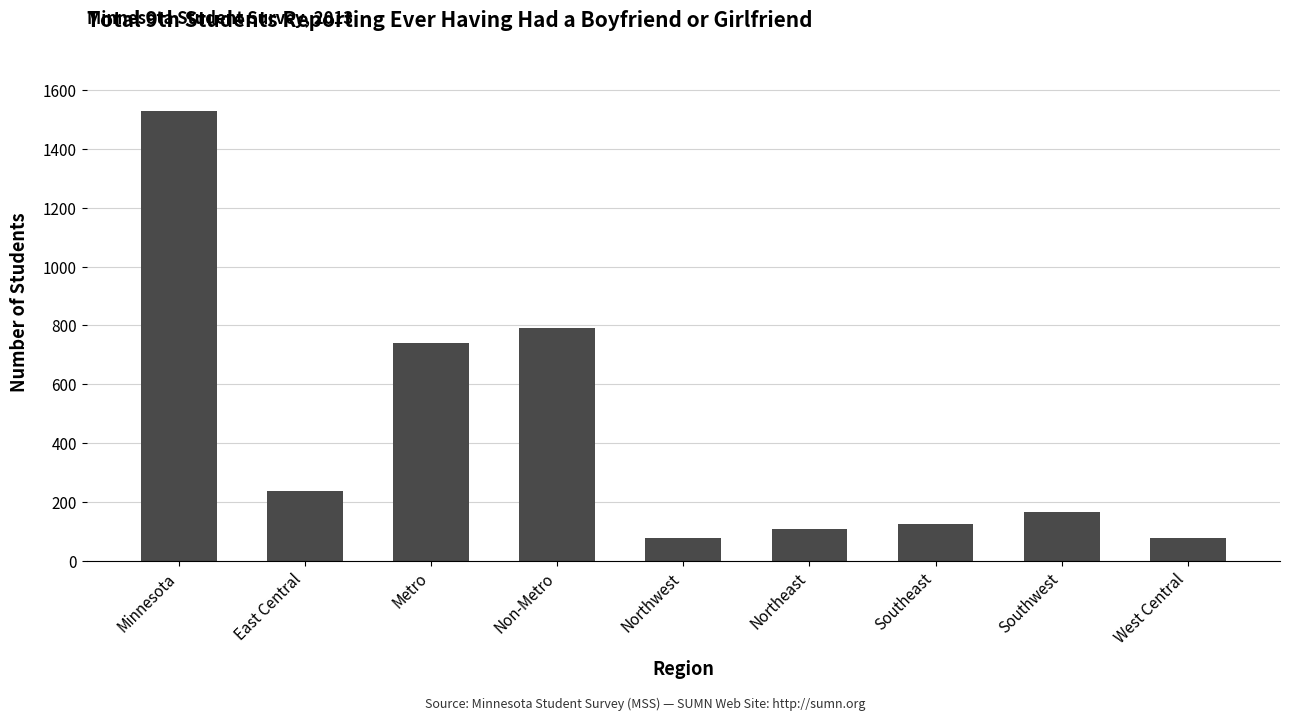

Between Northwest and Southwest, which is larger?

Southwest